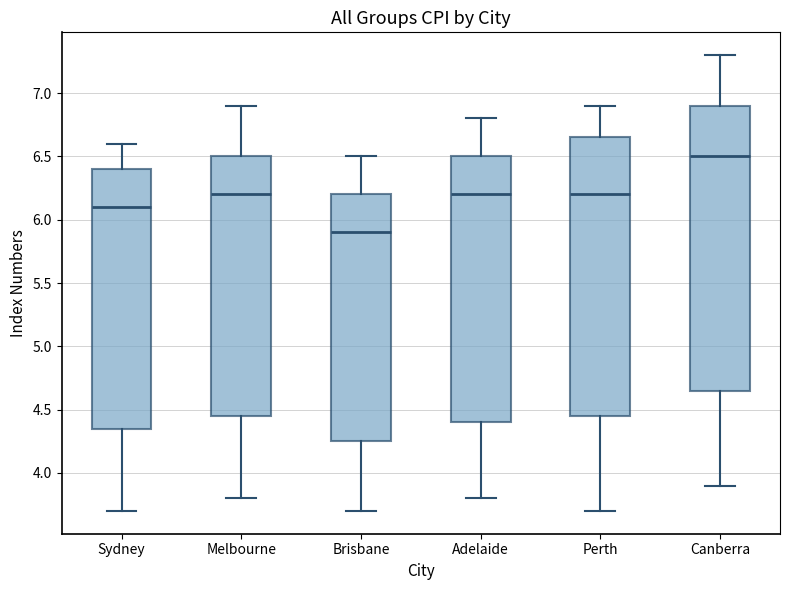

Reading left to right, read every box against the y-axis: the position of its median line, the range the box covers, and the ends of its whiskers. The values are not printed on the chart, so give them approximately, as read against the axis.

Sydney: median 6.10, box 4.35 to 6.40, whiskers 3.70 to 6.60
Melbourne: median 6.20, box 4.45 to 6.50, whiskers 3.80 to 6.90
Brisbane: median 5.90, box 4.25 to 6.20, whiskers 3.70 to 6.50
Adelaide: median 6.20, box 4.40 to 6.50, whiskers 3.80 to 6.80
Perth: median 6.20, box 4.45 to 6.65, whiskers 3.70 to 6.90
Canberra: median 6.50, box 4.65 to 6.90, whiskers 3.90 to 7.30